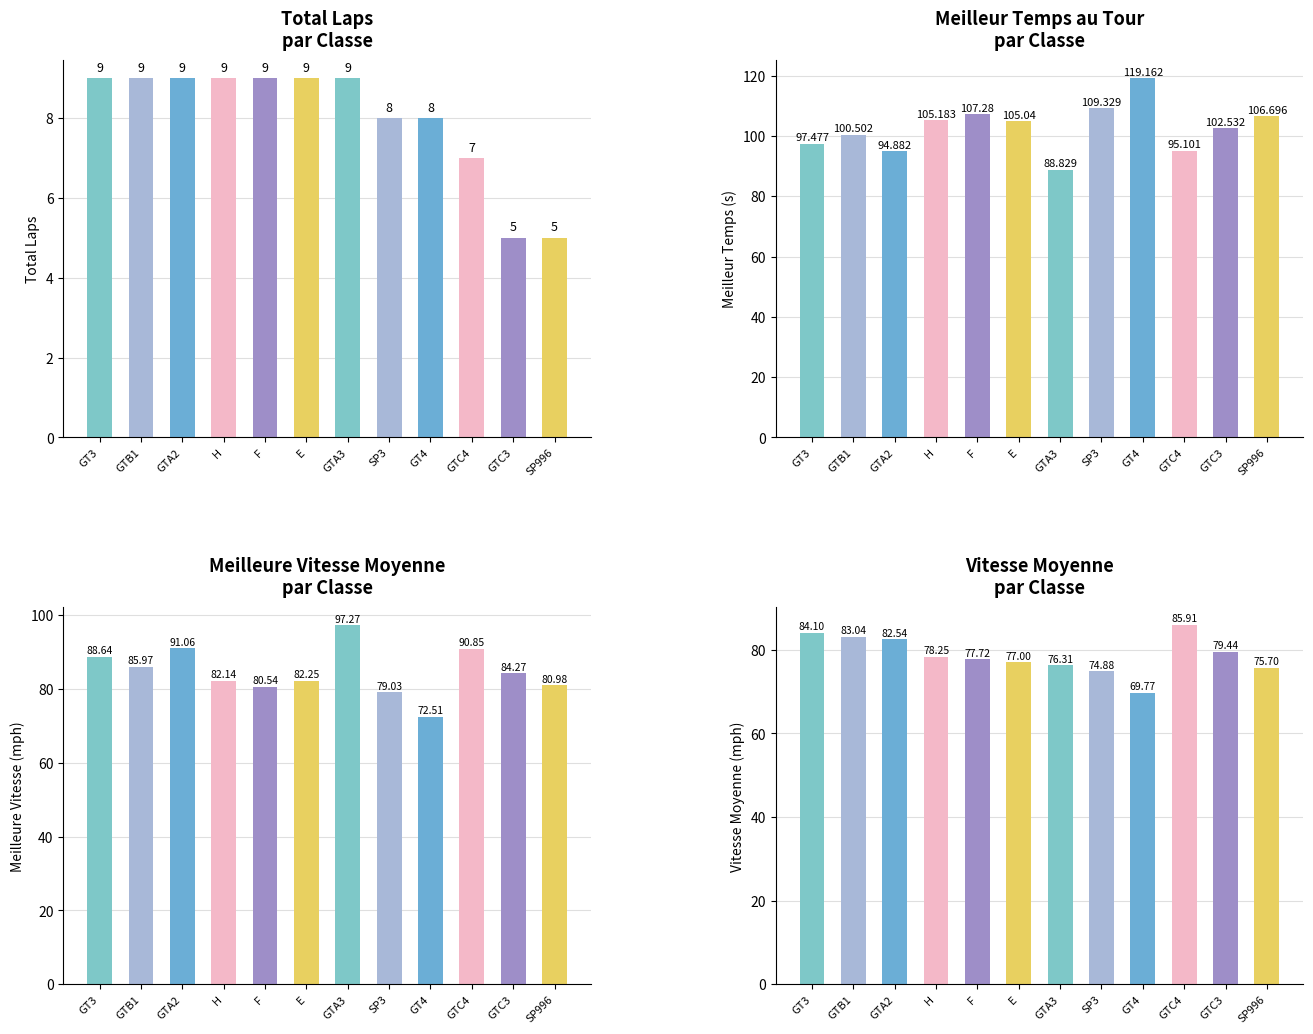

Is it true that Average Speed equals 69.8 at GT4?

True